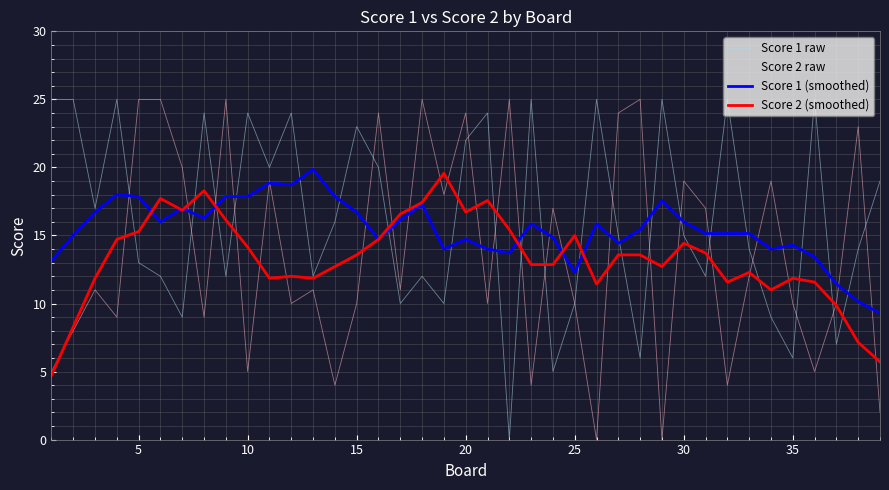

What is the greatest value displayed?

25.0